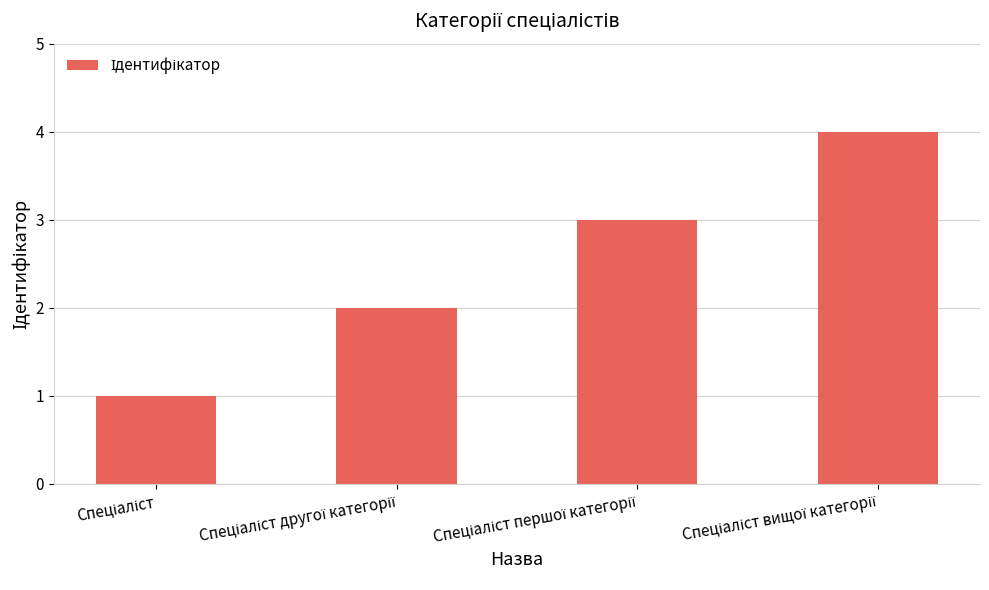

What is the minimum value shown in the chart?

1